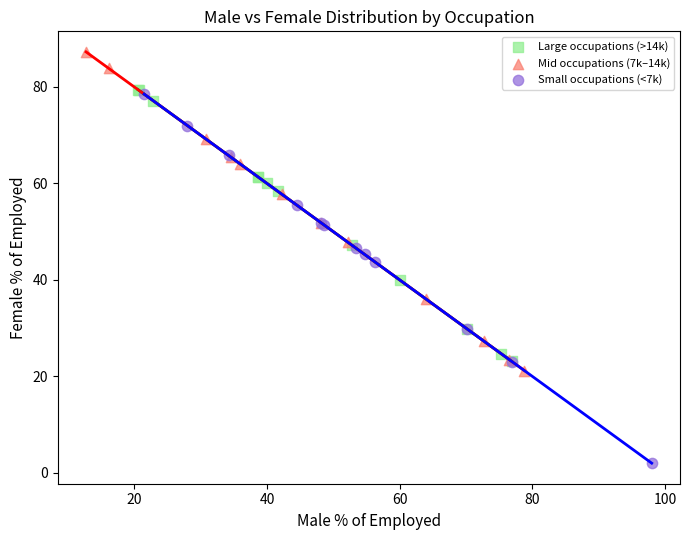

Which series reaches the maximum Y coordinate?

Mid occupations (7k–14k)